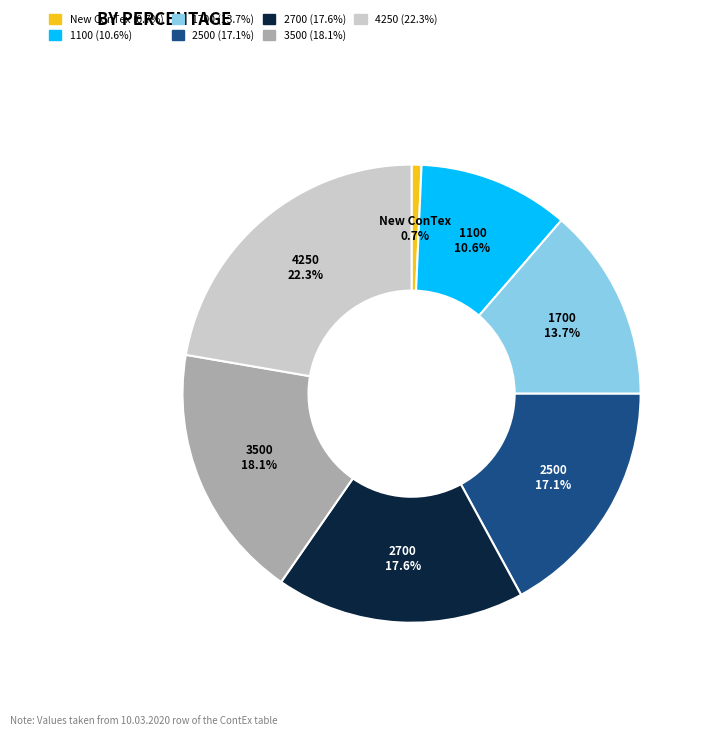

Which category has the smallest portion of the pie?

New ConTex